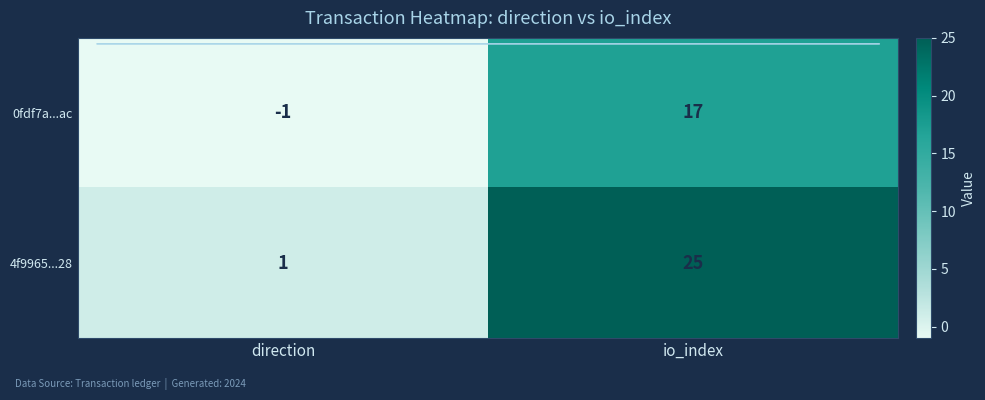

At which category is the sum across all series the highest?

io_index